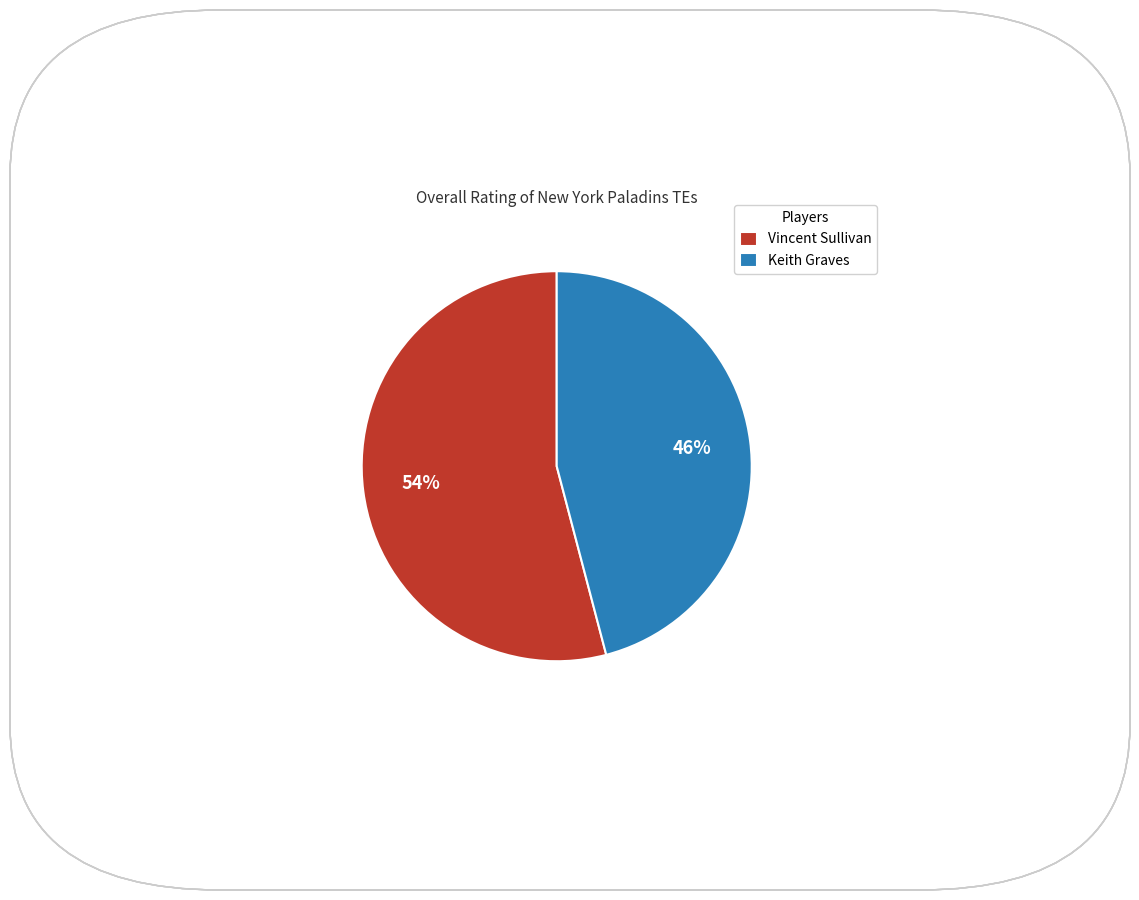

To the nearest percent, what is the average slice percentage?

50%